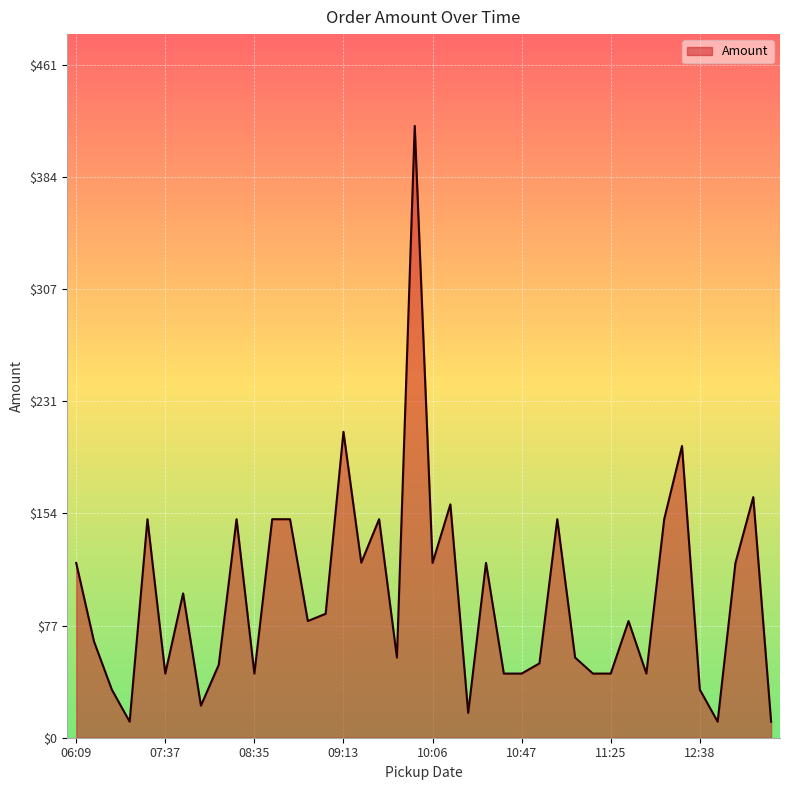

What is the smallest value displayed?

11.0